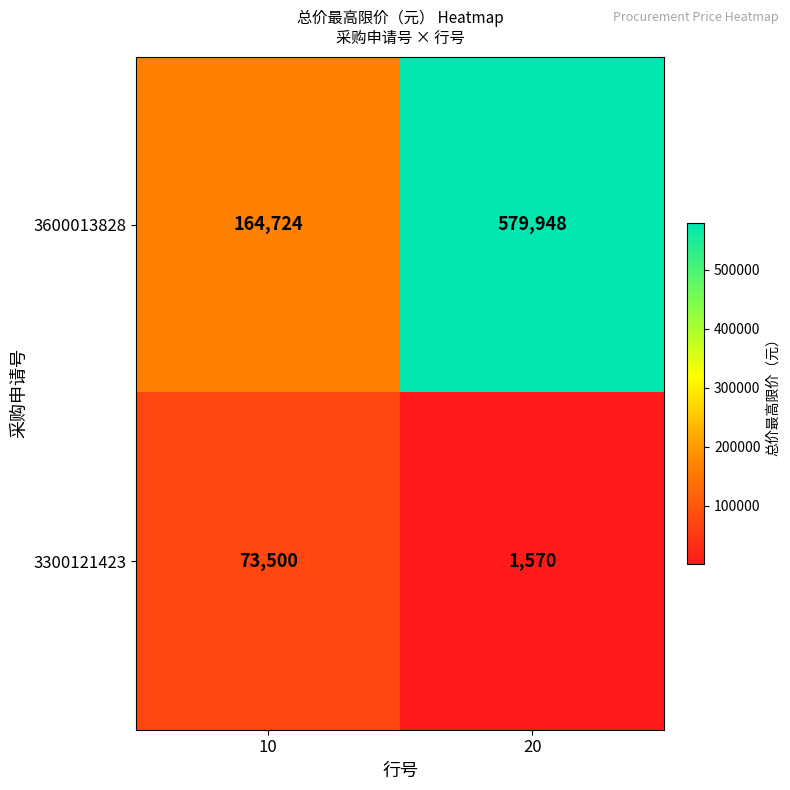

What is the sum of the 3600013828 values at 10 and 20?

744672